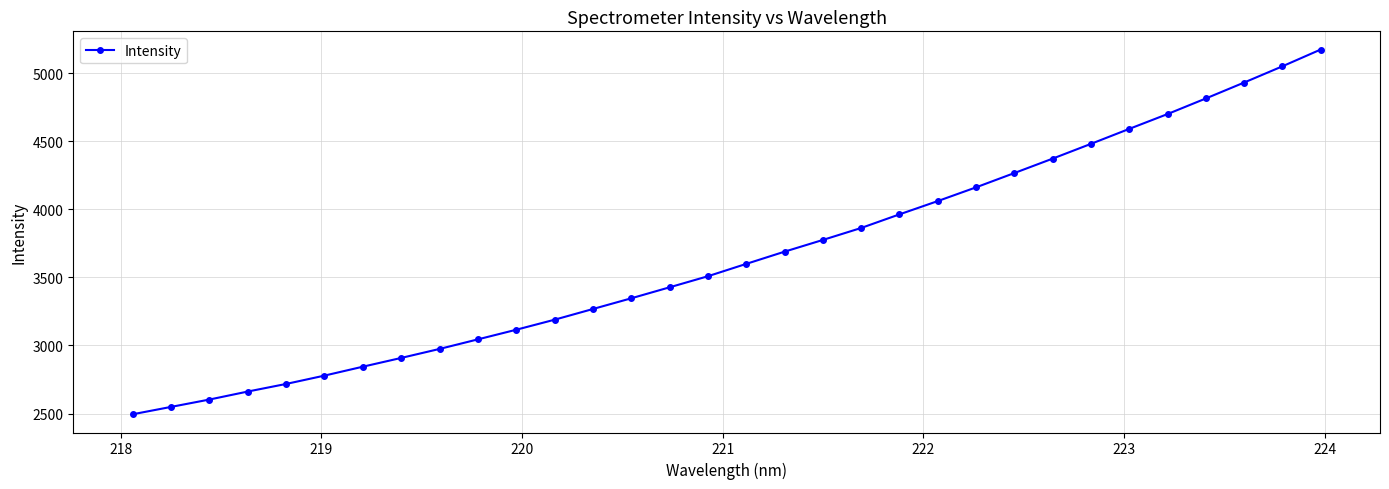

True or false: there are more than 2 points higher than both neighbors.

False